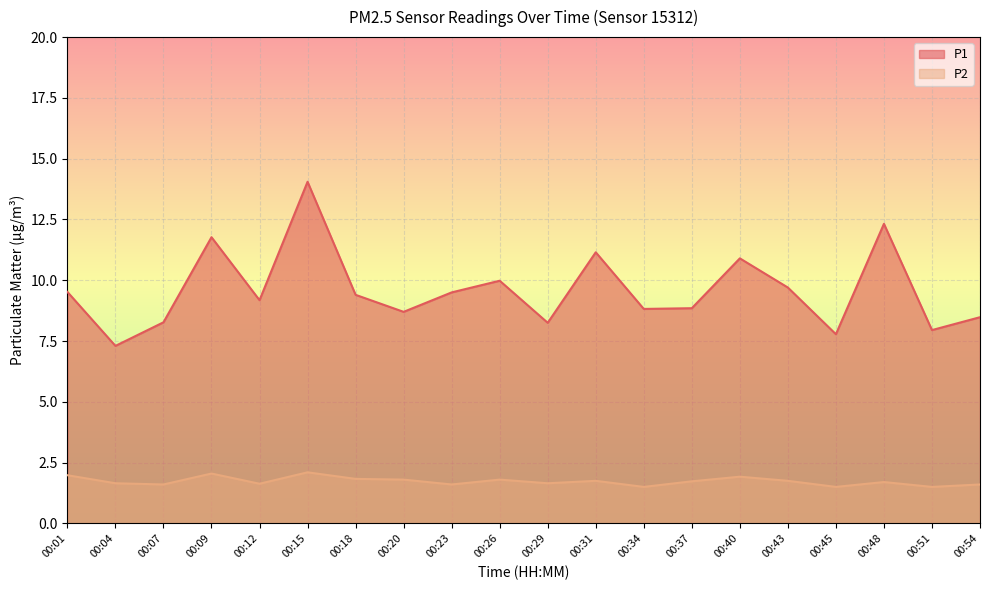

Rank the series by their average value, from lowest to highest.

P2, P1